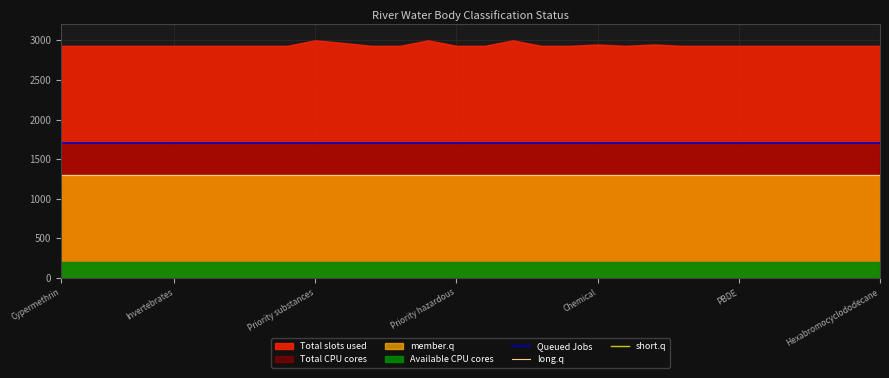

What position from the right is 20?

10